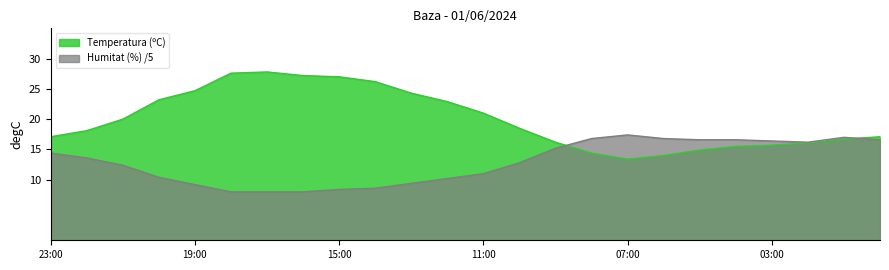

What is the maximum value for Humitat (%)?

17.4